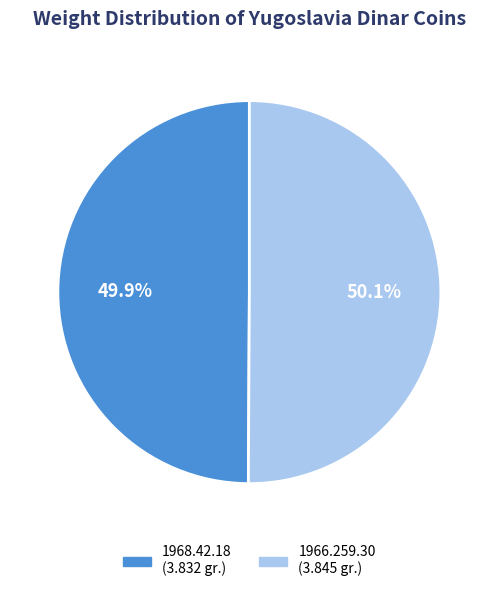

To the nearest percent, what portion does 1966.259.30 represent?

50%